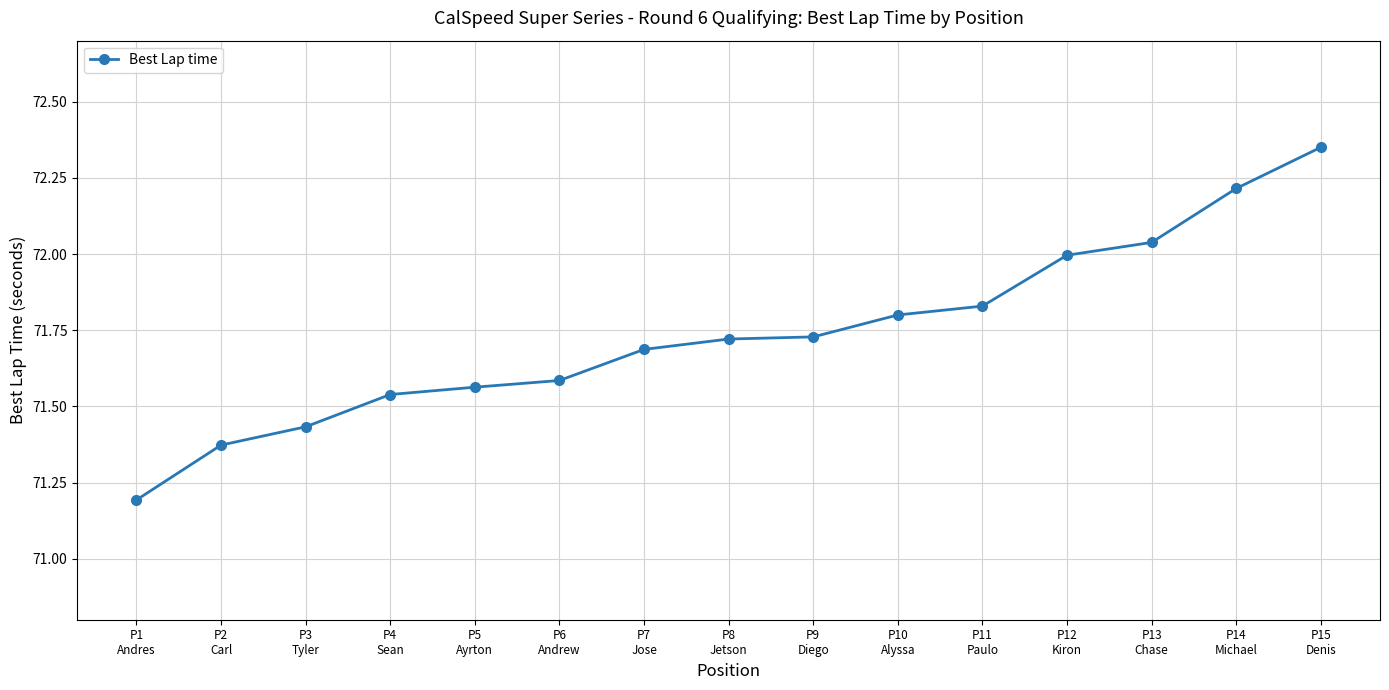

What is the smallest value displayed?

71.2